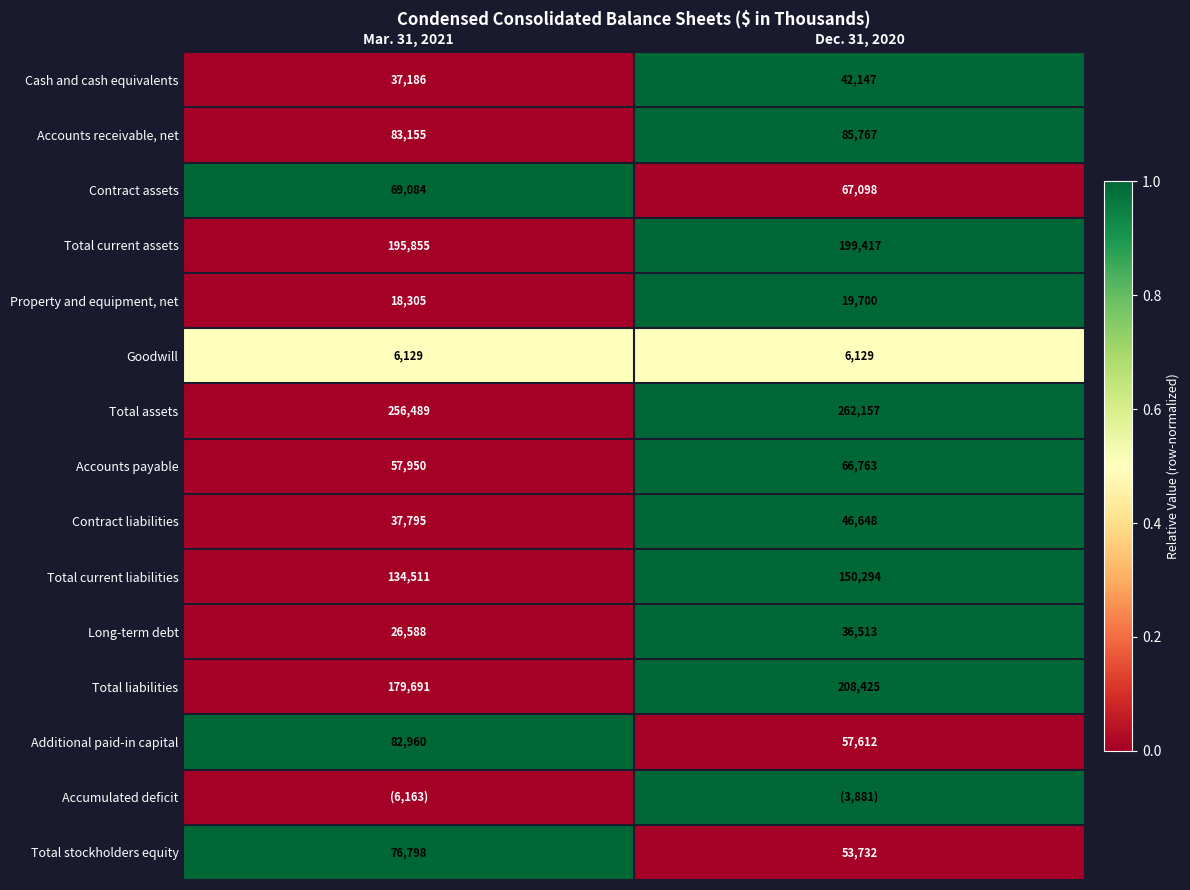

At which category is the sum across all series the highest?

Dec. 31, 2020